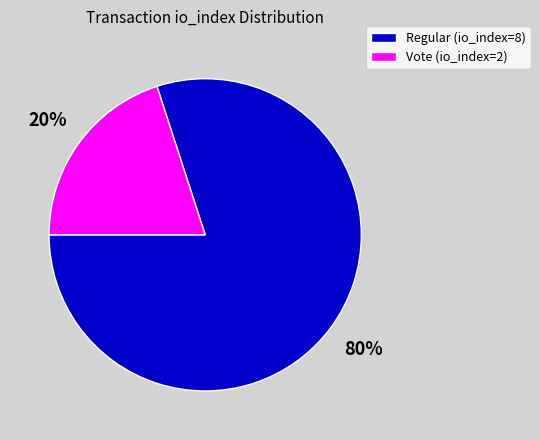

Do Regular (io_index=8) and Vote (io_index=2) together represent more than half of the pie?

Yes